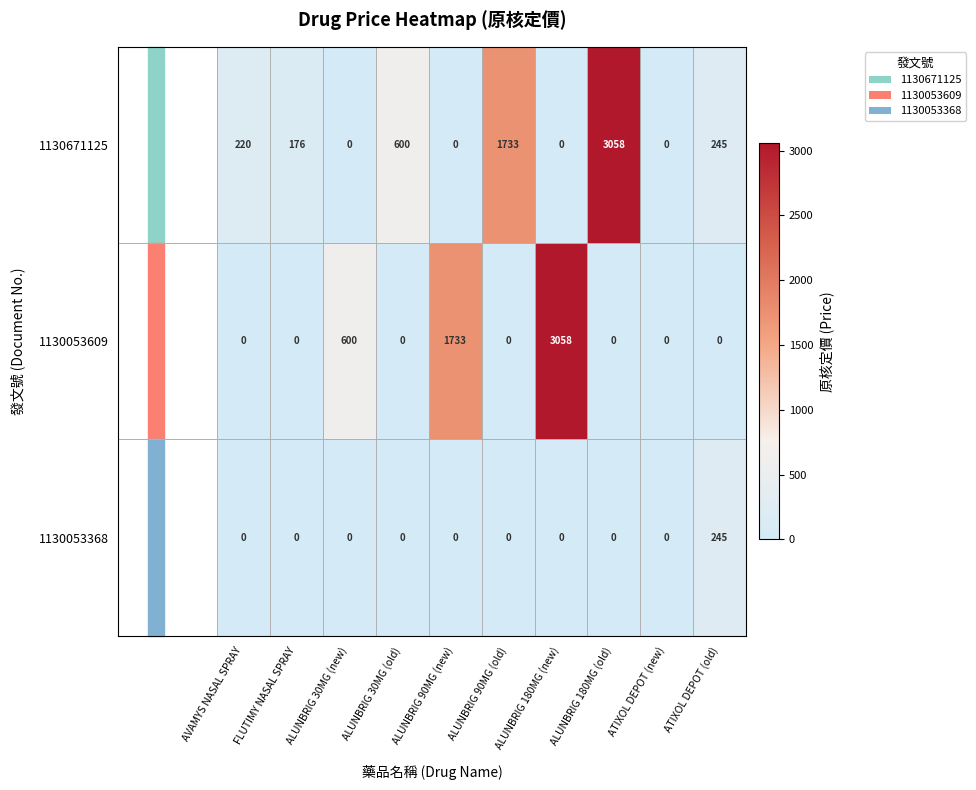

At which label is 1130671125 closest to 1529?

ALUNBRIG 90MG (old)